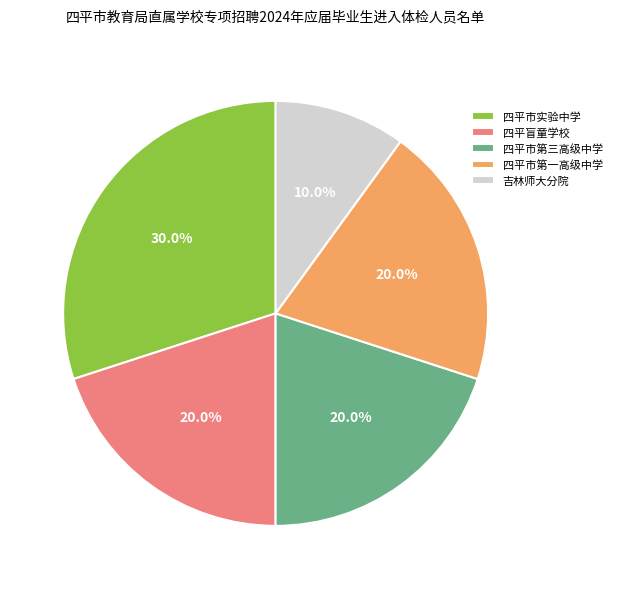

To the nearest percent, what is the average slice percentage?

20%